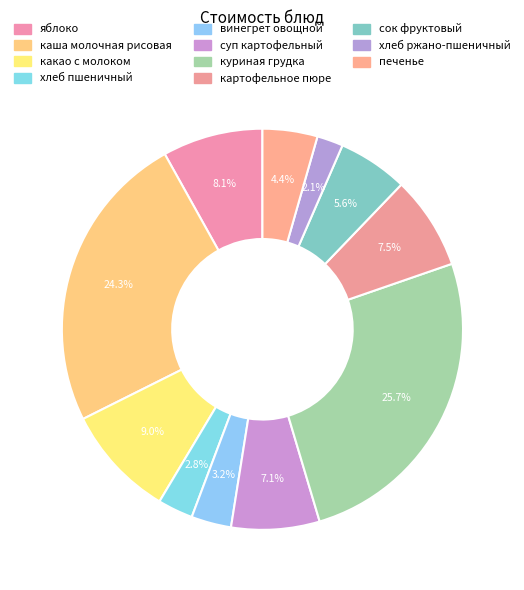

The печенье slice represents 1% of the pie. True or false?

False